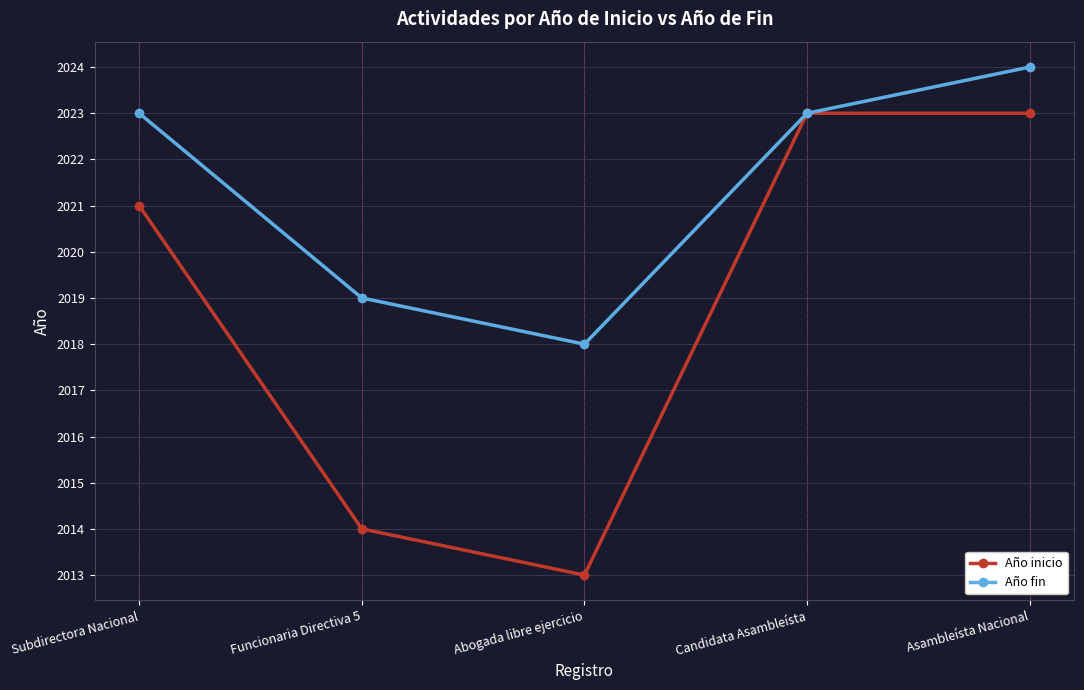

How many interior local valleys does the Año inicio series have?

1